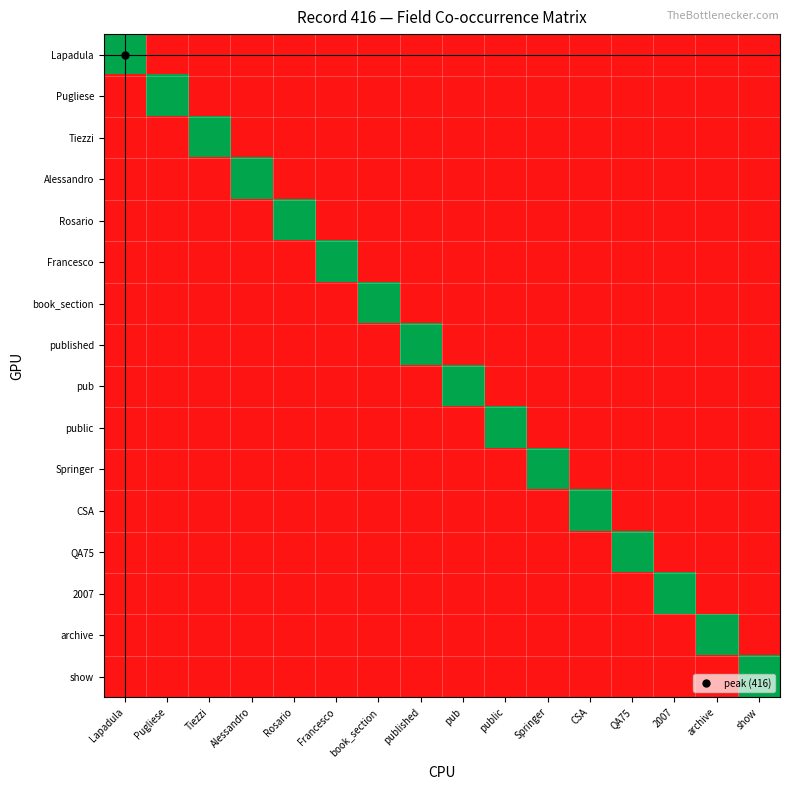

Which series has the largest range (max minus min)?

Lapadula